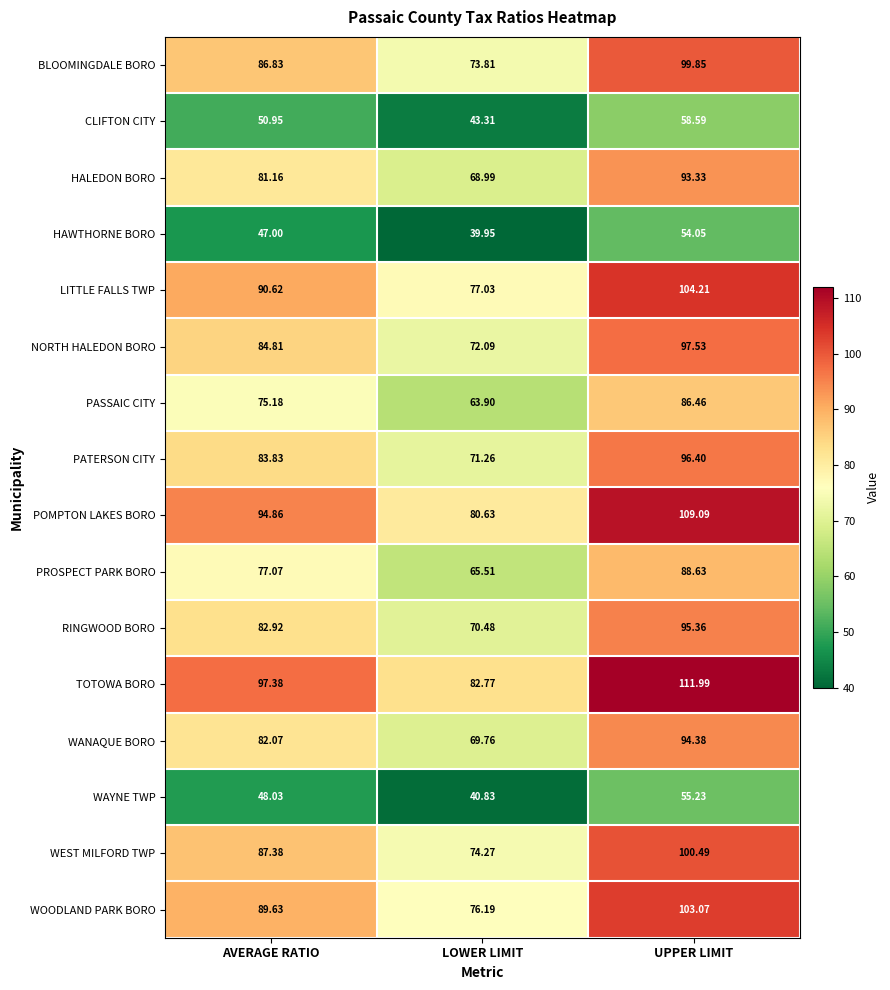

Is the value of WEST MILFORD TWP at LOWER LIMIT greater than the value of WOODLAND PARK BORO at UPPER LIMIT?

No